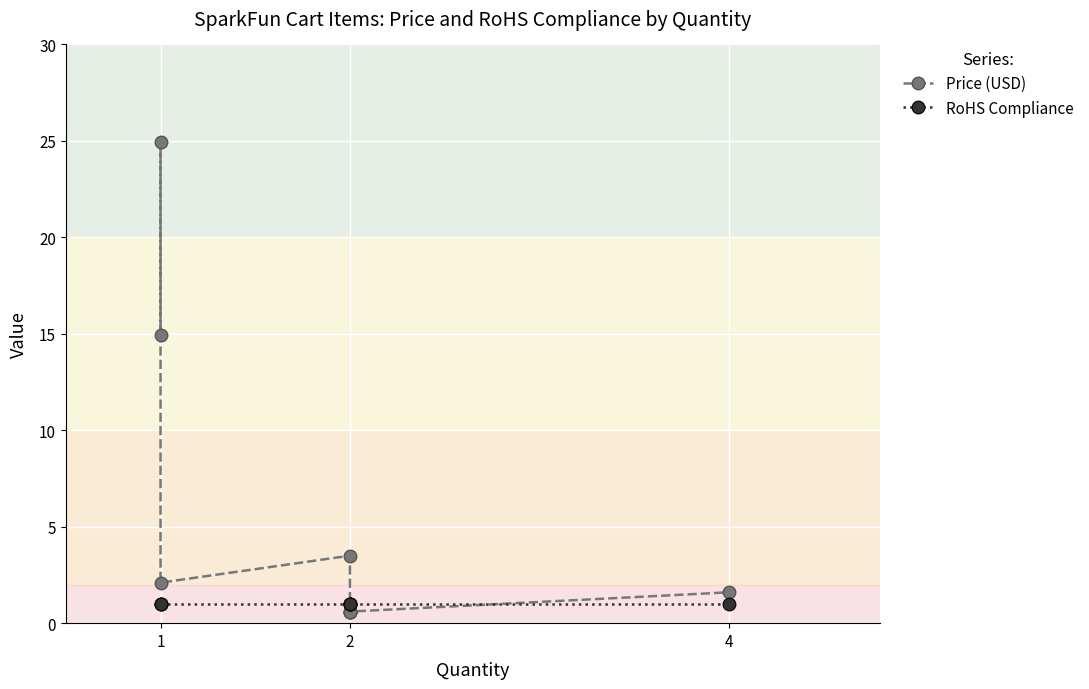

The RoHS Compliance series shows 1.8 at 2. True or false?

False